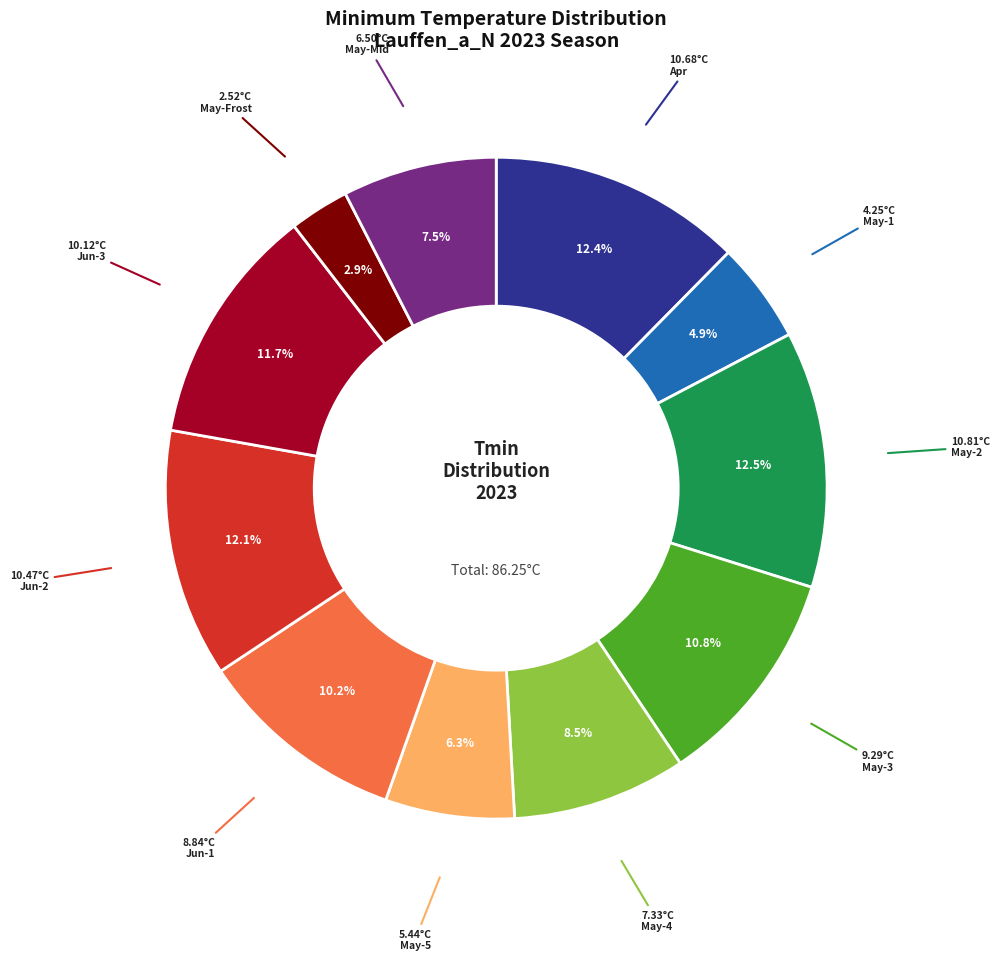

Is there any slice that represents more than half of the pie?

No